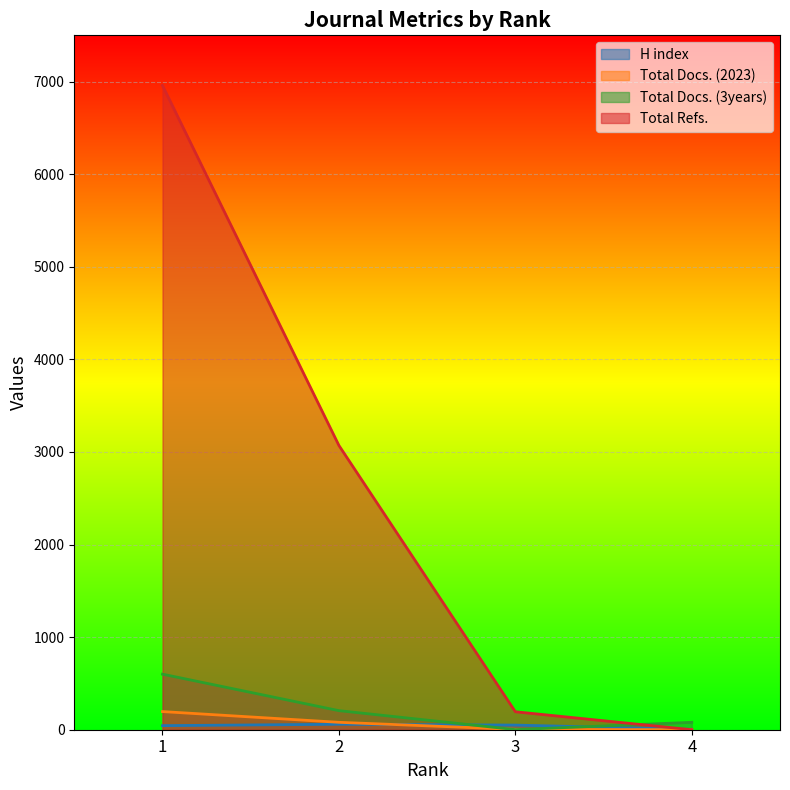

List the labels in order of Total Docs. (2023) value, smallest first.

4, 3, 2, 1